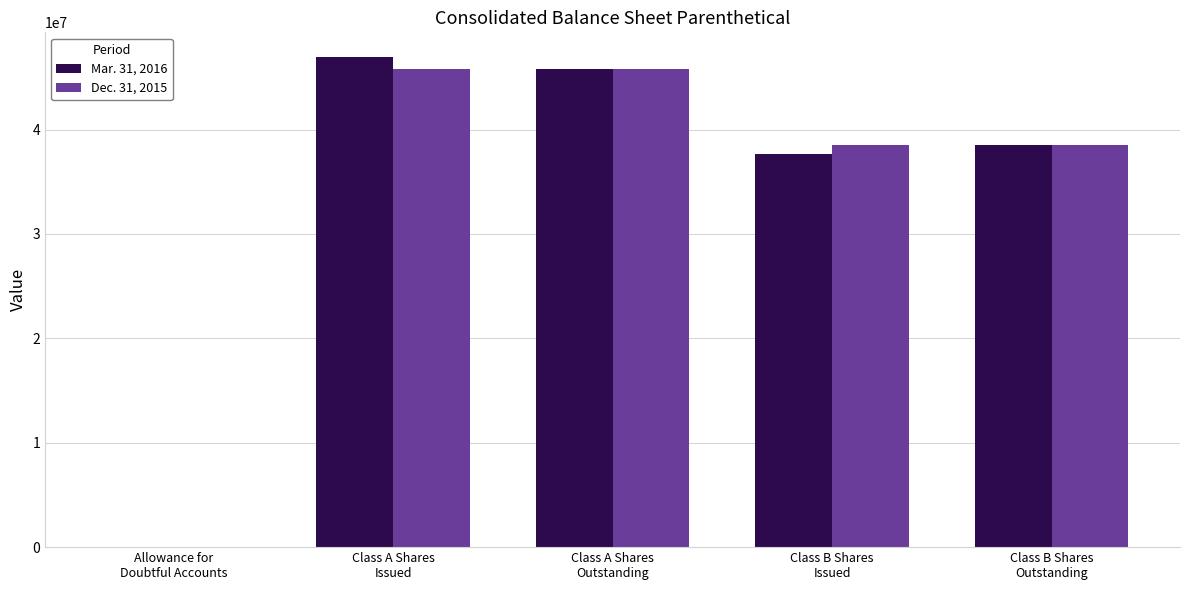

What are all the series names shown in the legend?

Mar. 31, 2016, Dec. 31, 2015